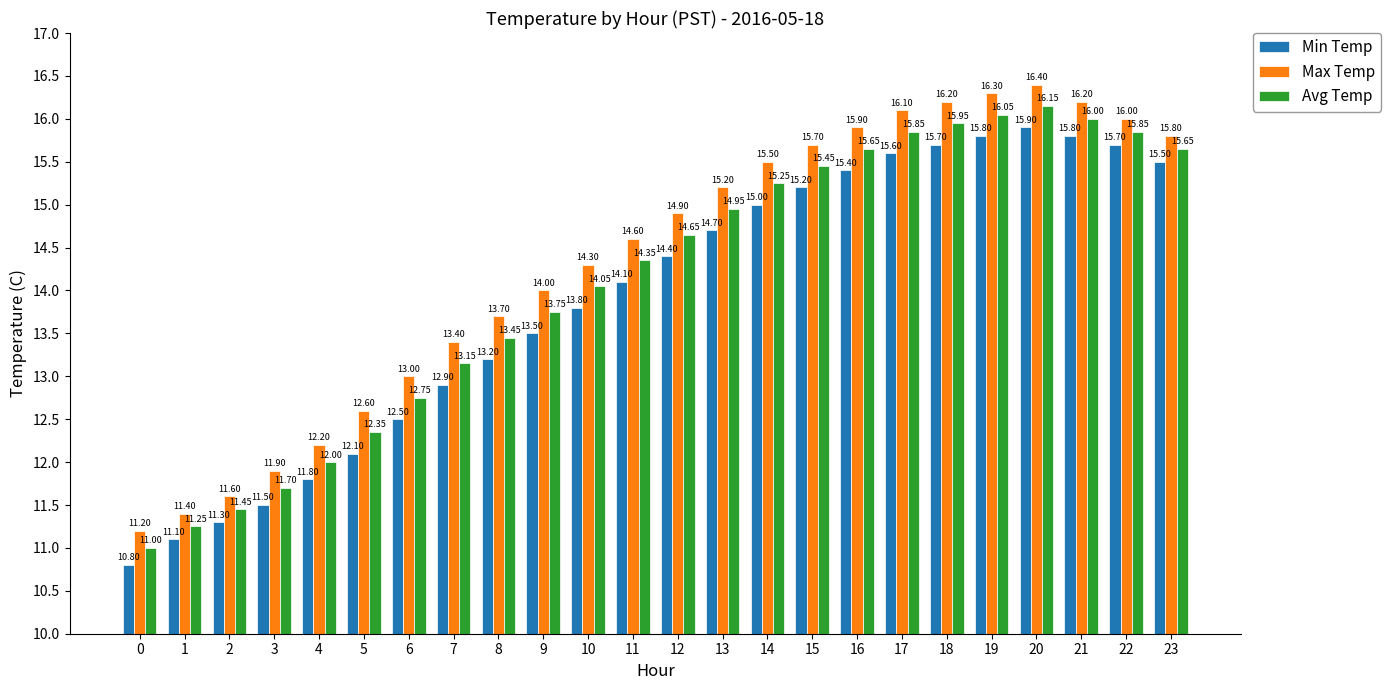

How many bars are there in total?

72